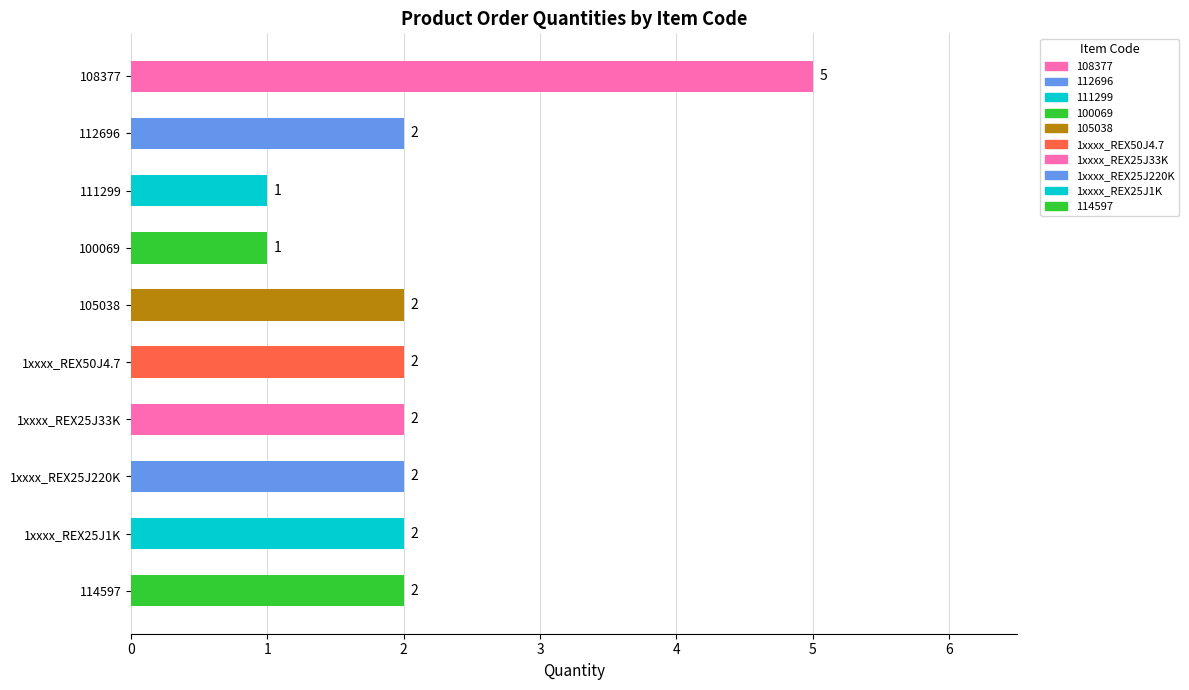

What is the sum of the values at 105038 and 1xxxx_REX25J220K?

4